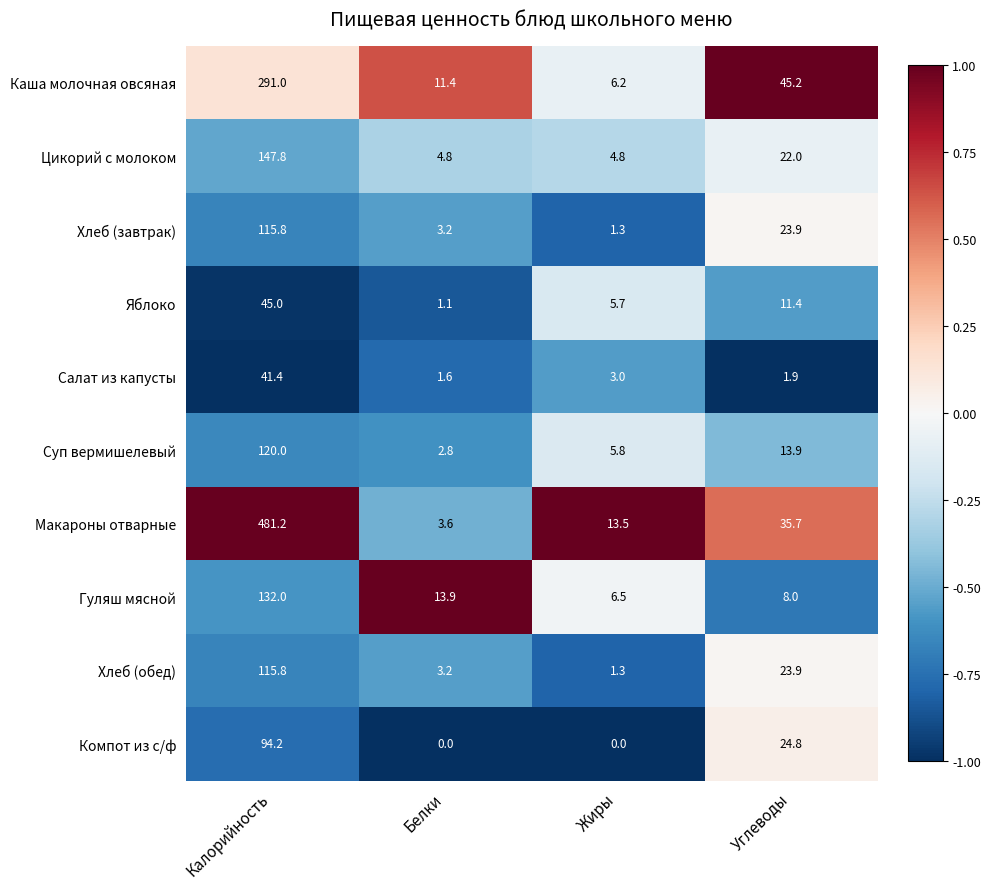

At how many categories does at least one series exceed 0?

4